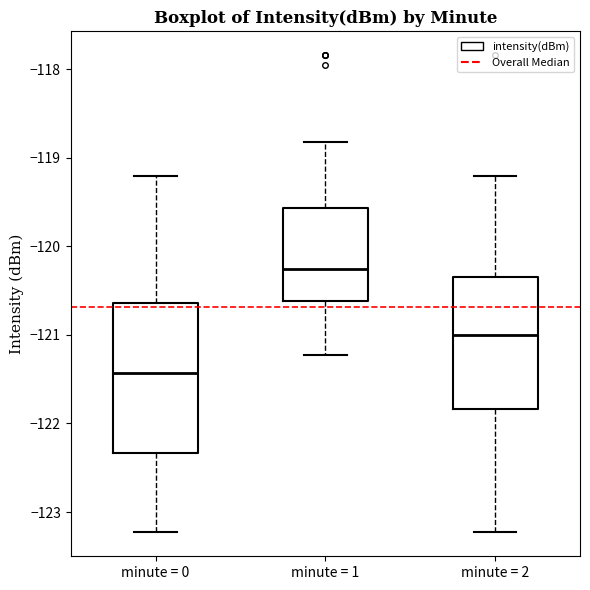

Reading left to right, transcribe this box plot: for each box, give where its median line is, the range the box spans, and where its two whiskers end, as read against the y-axis. The values are not printed on the chart, so give them approximately, as read against the axis.

minute = 0: median -121.4, box -122.3 to -120.6, whiskers -123.2 to -119.2
minute = 1: median -120.3, box -120.6 to -119.6, whiskers -121.2 to -118.8
minute = 2: median -121.0, box -121.8 to -120.3, whiskers -123.2 to -119.2